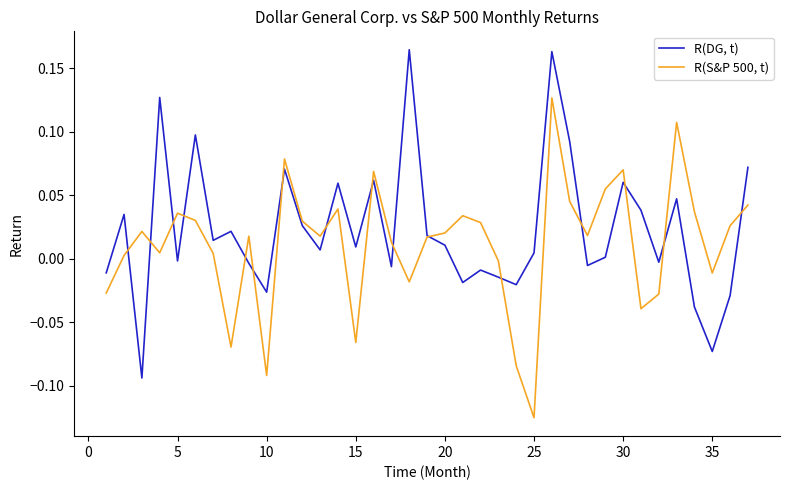

List the series in order of their overall mean, lowest first.

R(S&P 500, t), R(DG, t)